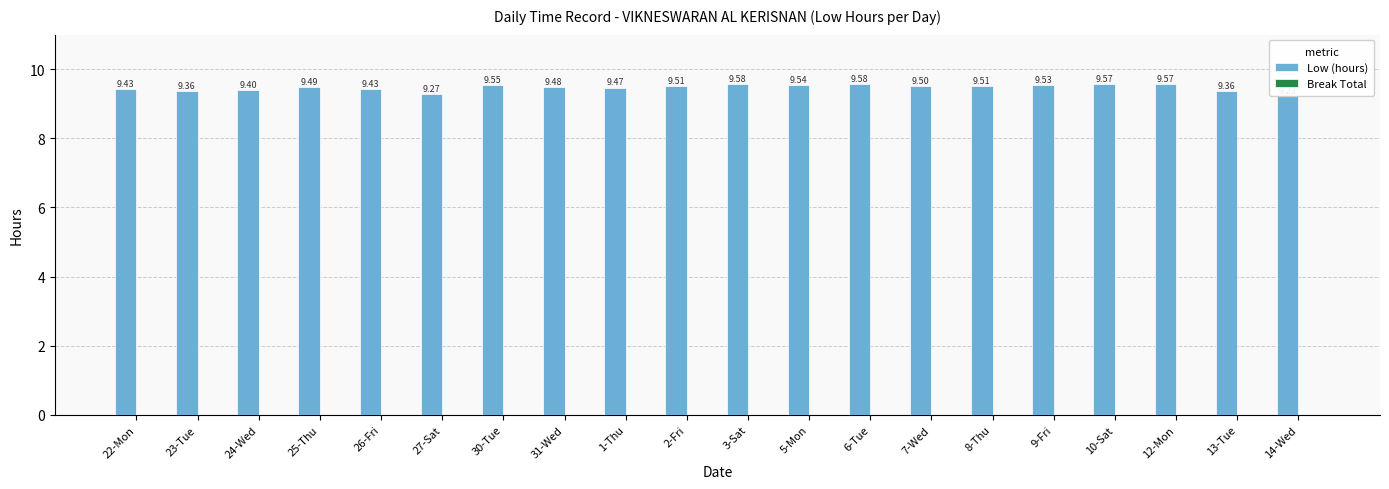

Approximately how many times larger is the value at 27-Sat compared to 6-Tue?

1.0